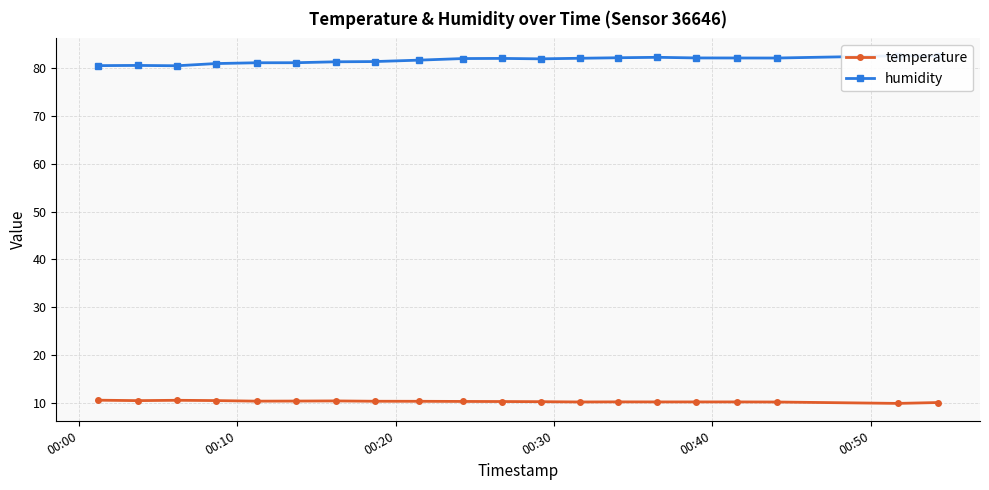

True or false: temperature has more than 1 interior local peaks.

True